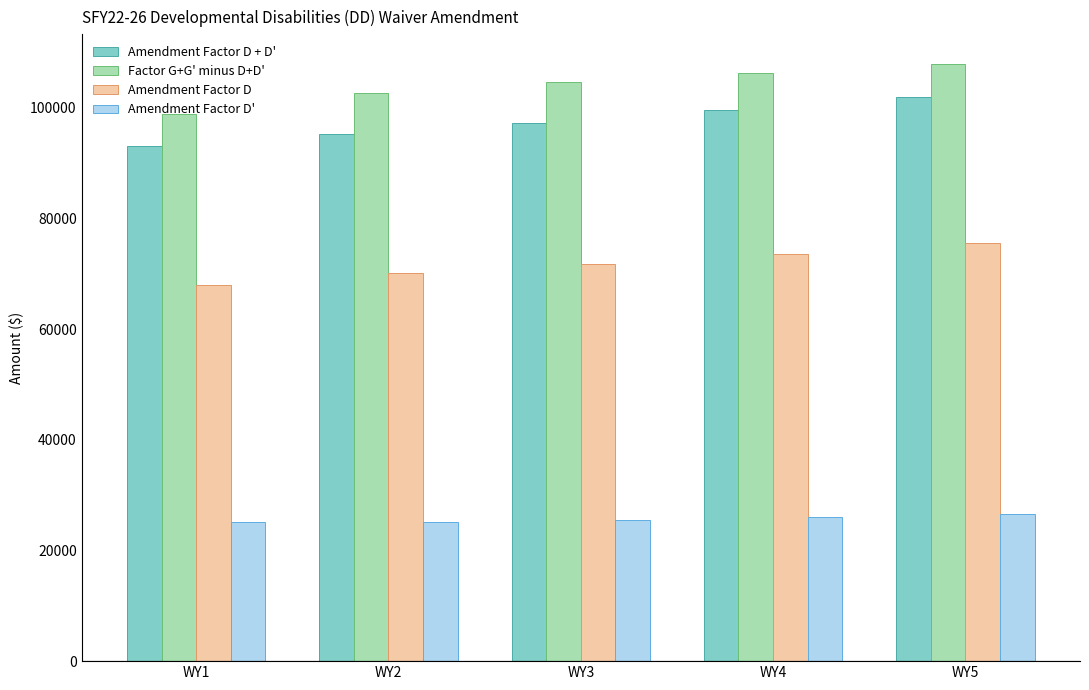

How many data points in Amendment Factor D + D' are less than 97209?

2